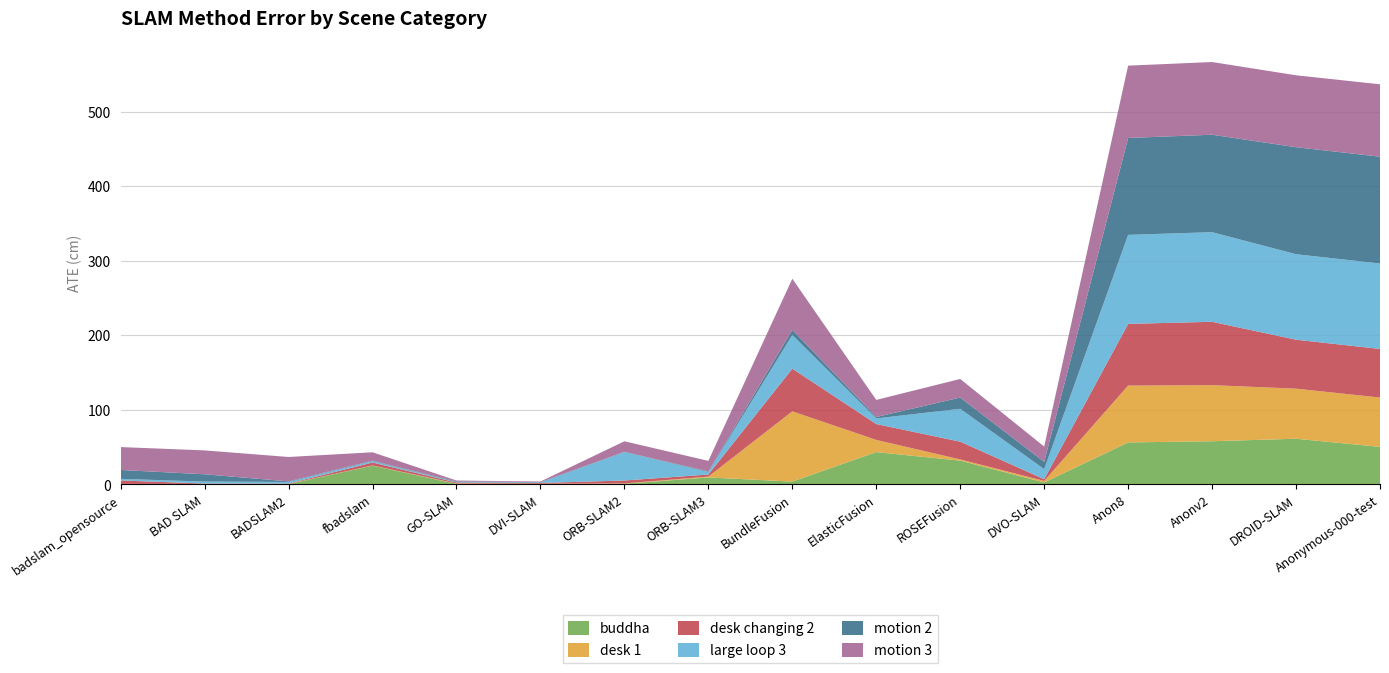

Reading left to right, extract all data points from this chart.

buddha: 0.2	0.2	0.2	24.9	0.4	0.3	0.6	9.2	3.6	43.2	31.7	2.4	56.1	57.7	61.1	50.1
desk 1: 0.3	0.3	0.3	0.3	0.6	0.4	0.5	1.1	94.3	16.3	1.6	2.0	76.3	75.3	67.2	66.2
desk changing 2: 4.6	0.5	0.4	3.9	1.3	1.1	3.9	2.8	57.2	21.3	23.8	2.4	82.8	85.0	65.7	65.2
large loop 3: 2.1	2.7	2.1	1.8	0.7	0.7	38.1	3.4	45.1	7.6	44.1	13.4	119.4	120.3	114.7	114.7
motion 2: 11.9	9.8	0.8	0.6	0.9	0.5	0.4	0.8	7.0	1.9	15.1	9.8	130.1	130.7	143.6	143.3
motion 3: 30.7	32.0	32.7	11.3	1.2	0.8	14.1	14.1	68.5	22.9	24.9	20.5	97.0	97.5	96.5	97.2